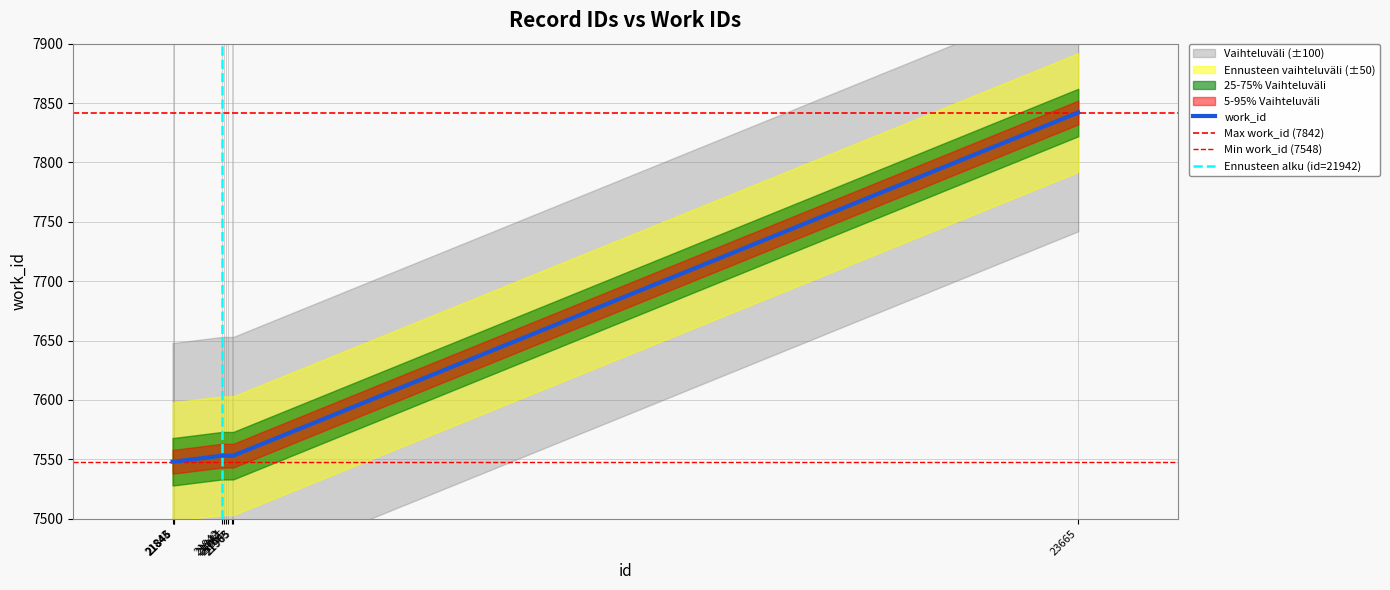

Reading left to right, transcribe all the data shown in this chart.

21843=7548	21845=7548	21846=7548	21942=7553	21947=7553	21951=7553	21955=7553	21963=7553	21965=7553	23665=7842